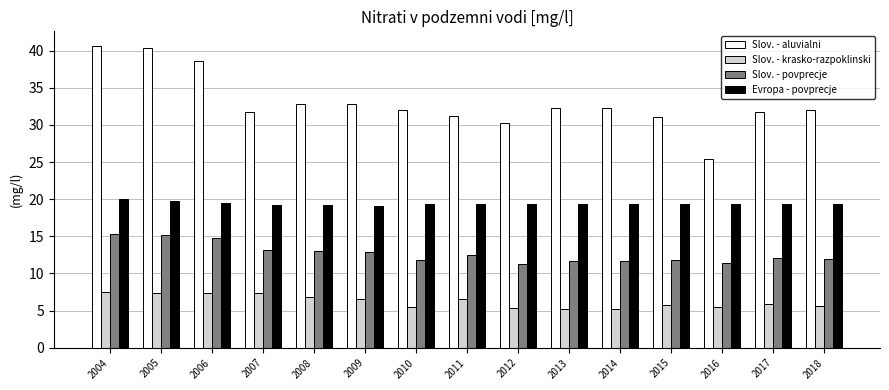

What is the spread (max minus min) of values at 2014?

26.9